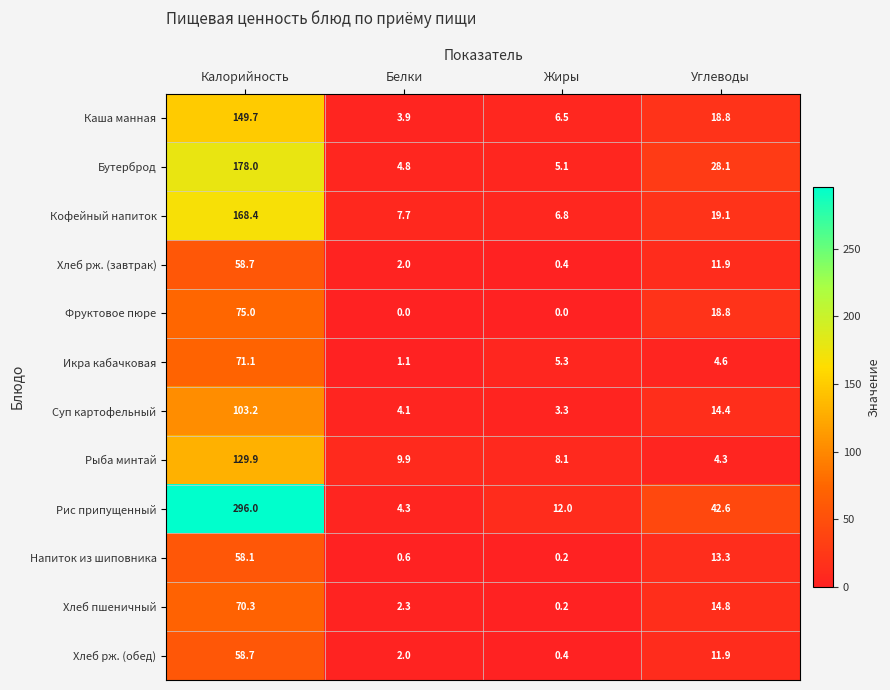

Read the Икра кабачковая value at Жиры.

5.3